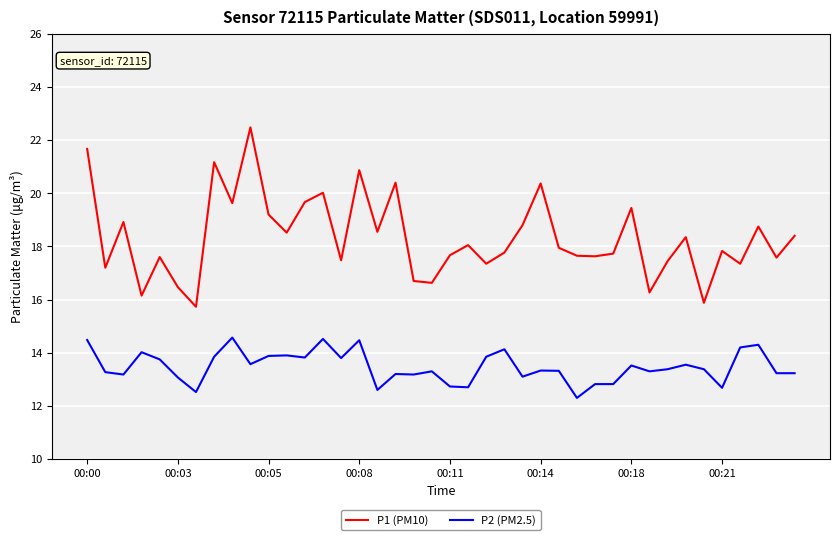

How many lines are shown in the chart?

2